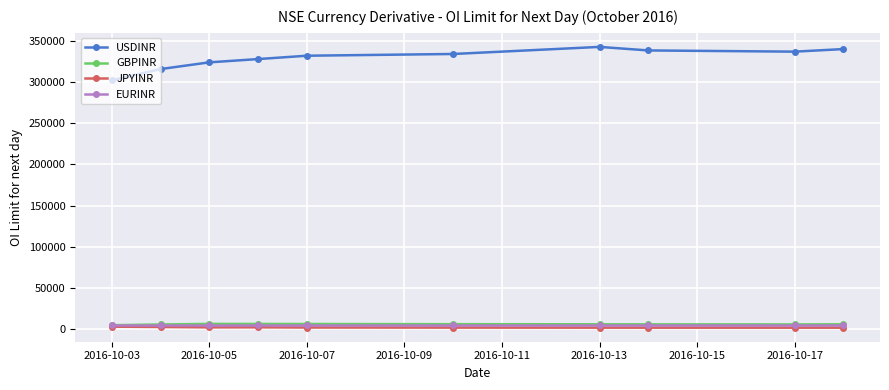

How many categories are shown in the chart?

10